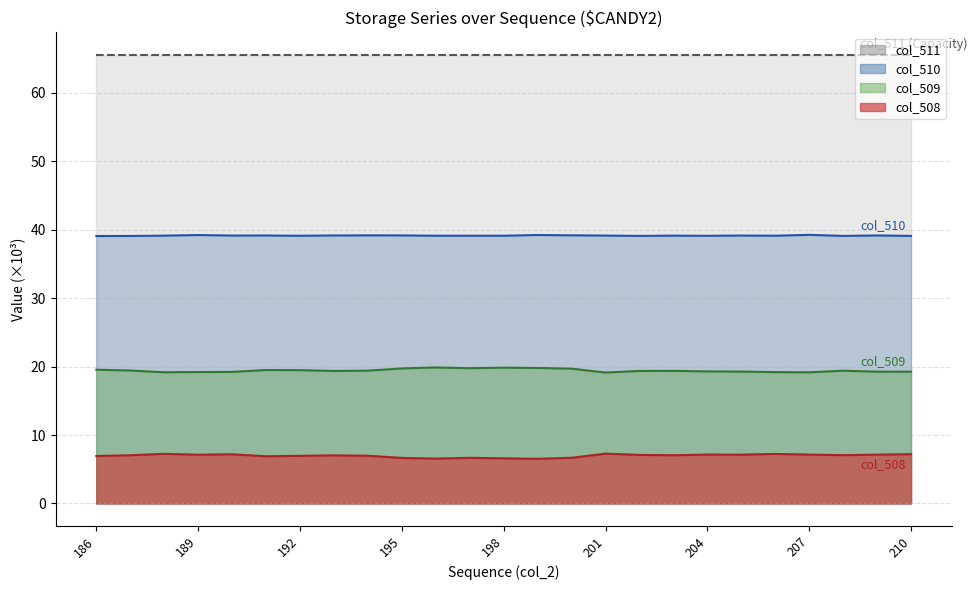

At which category is the sum across all series the highest?

210